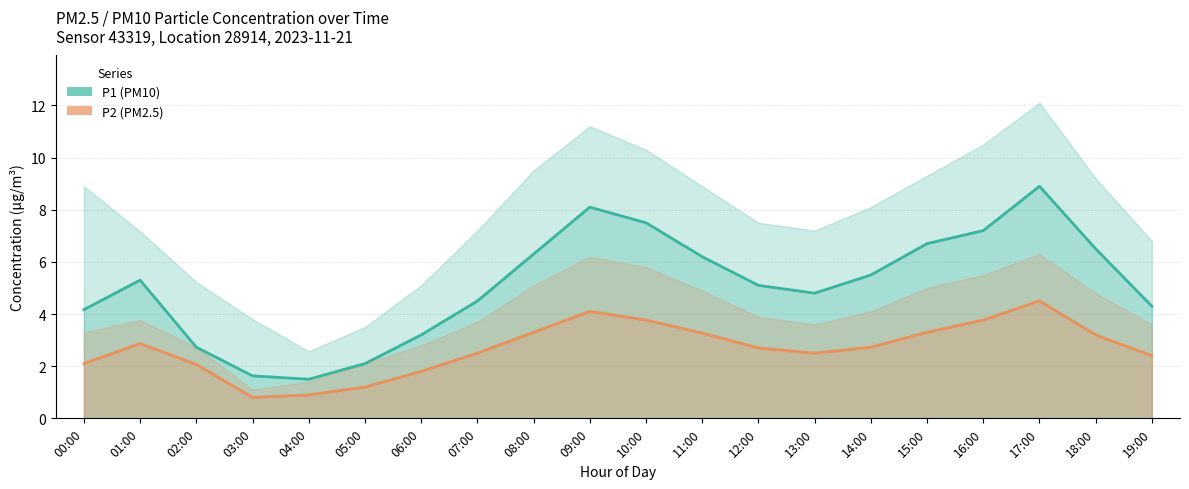

Which label corresponds to the smallest value in the chart?

03:00